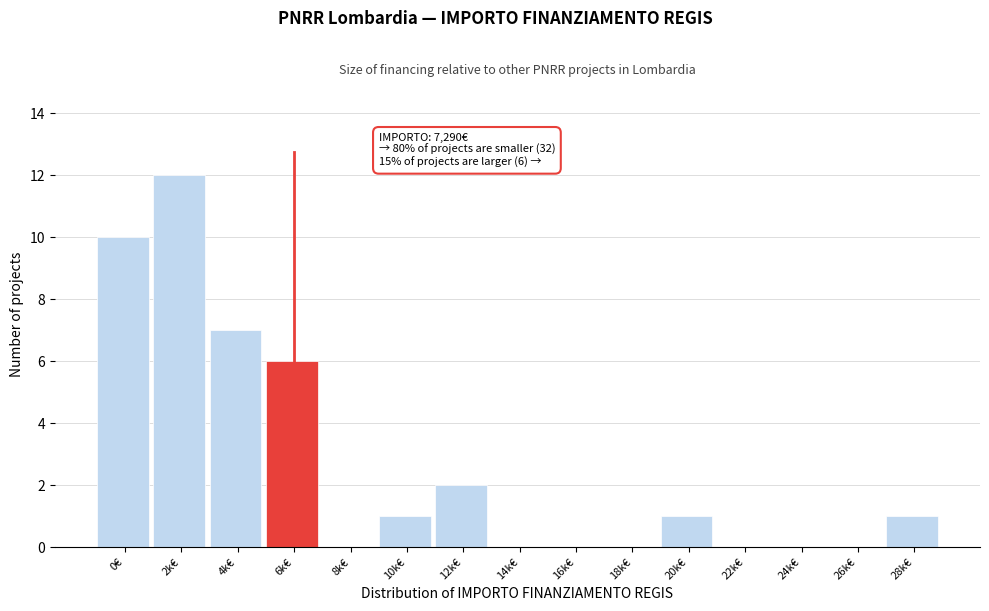

Reading left to right, extract all data points from this chart.

0€=10	2k€=12	4k€=7	6k€=6	8k€=0	10k€=1	12k€=2	14k€=0	16k€=0	18k€=0	20k€=1	22k€=0	24k€=0	26k€=0	28k€=1